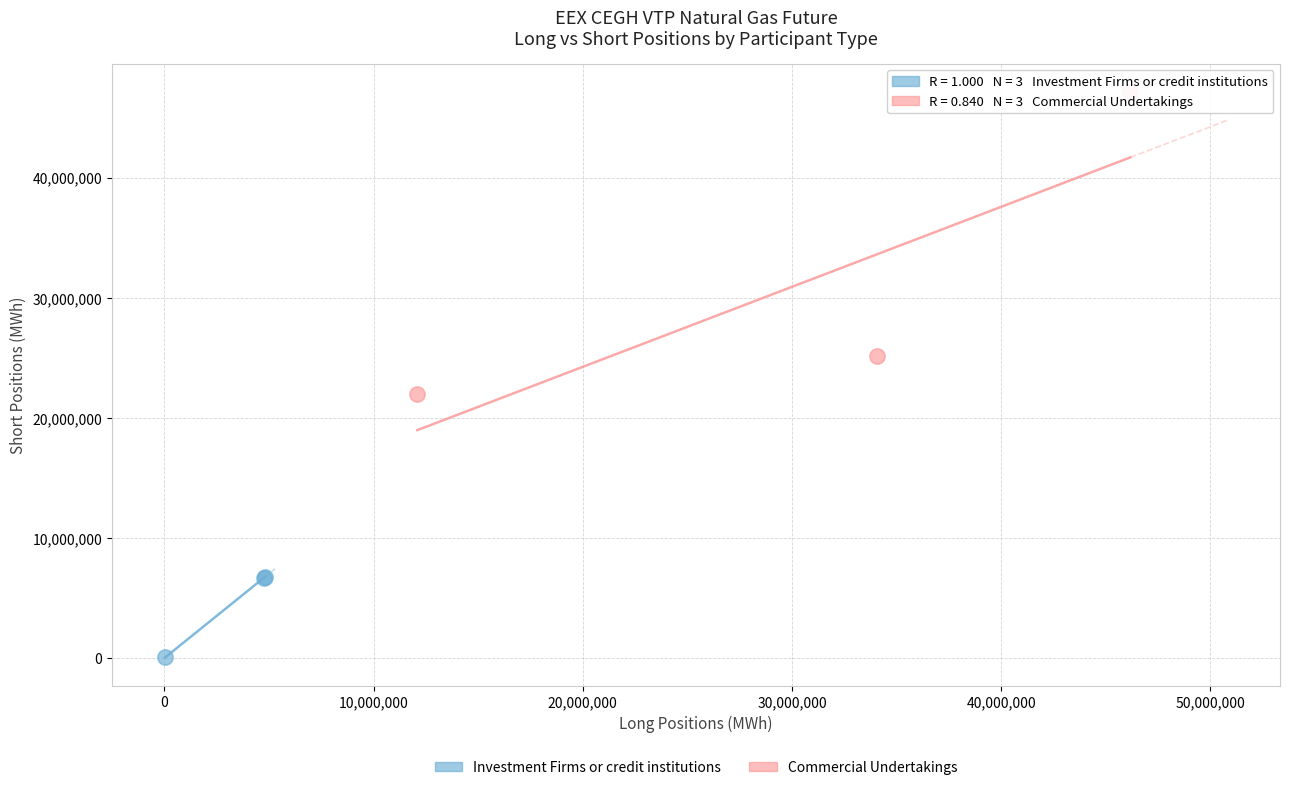

Which series contains the highest Y value?

Commercial Undertakings